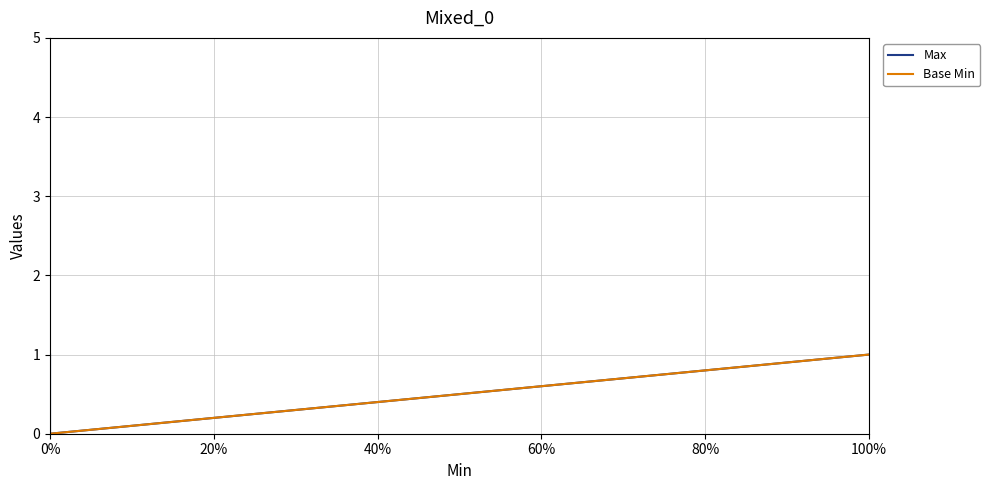

True or false: Max and Base Min cross at least once.

False